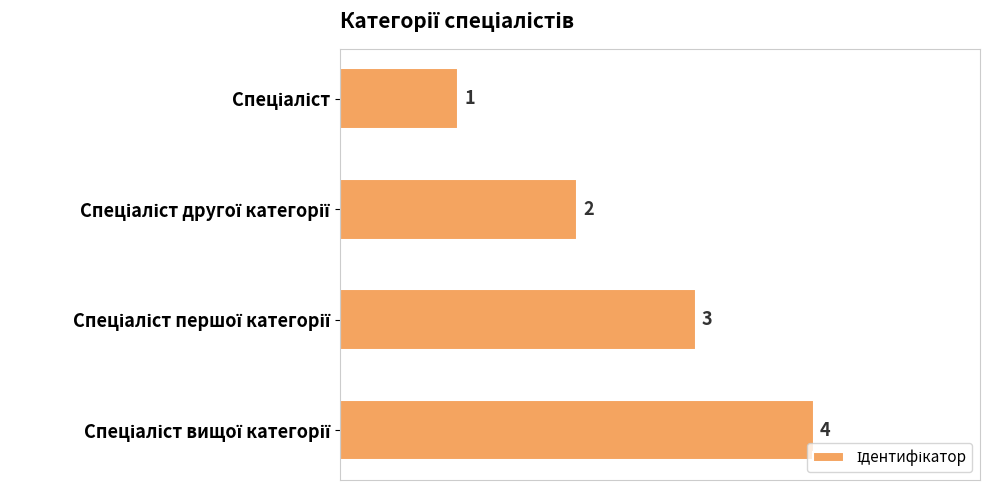

What is the value of the 3rd bar from the top?

3